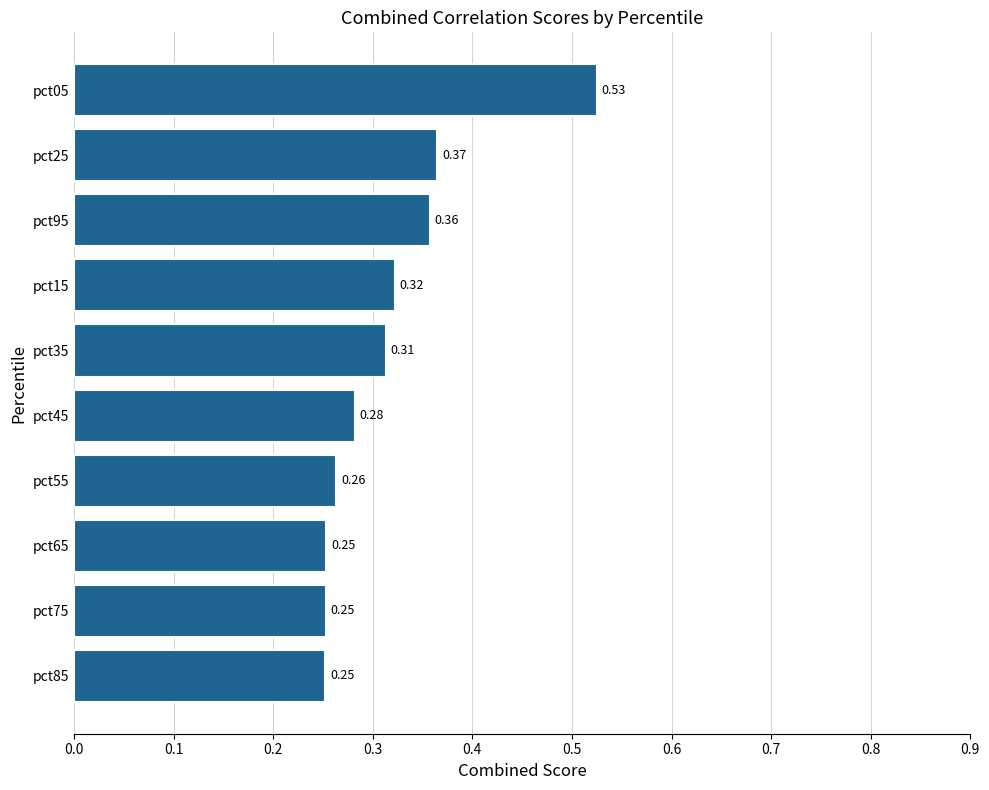

Which has a higher value, pct65 or pct95?

pct95